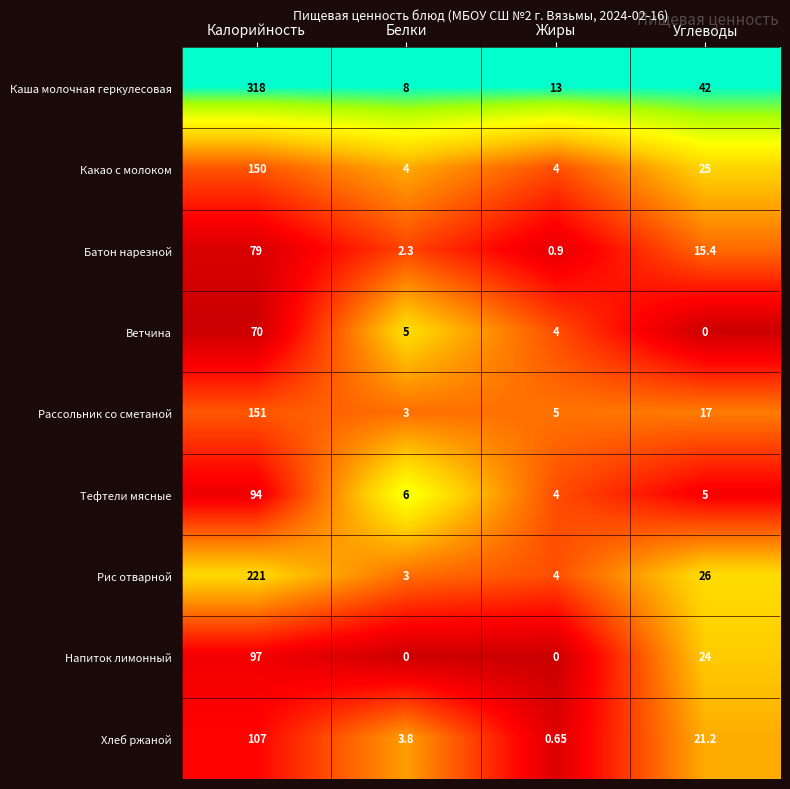

Which series has the widest spread of values?

Каша молочная геркулесовая